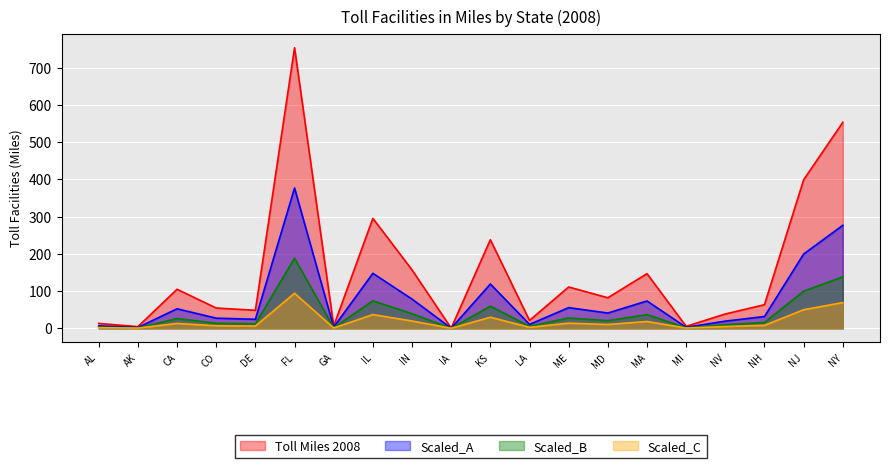

At AK, list the series in order from largest to smallest.

Toll Miles 2008, Scaled_A, Scaled_B, Scaled_C